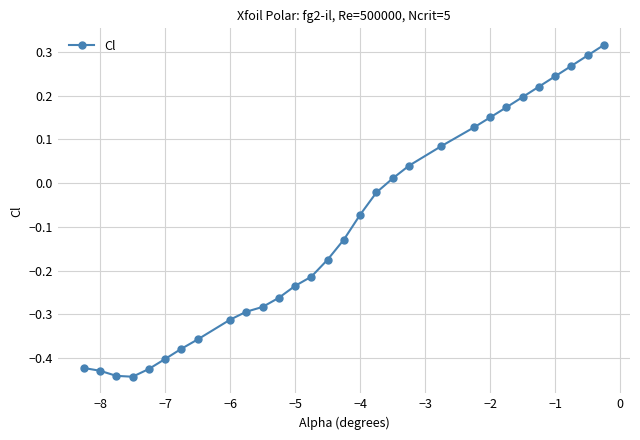

What is the difference between the maximum and minimum values?

0.8